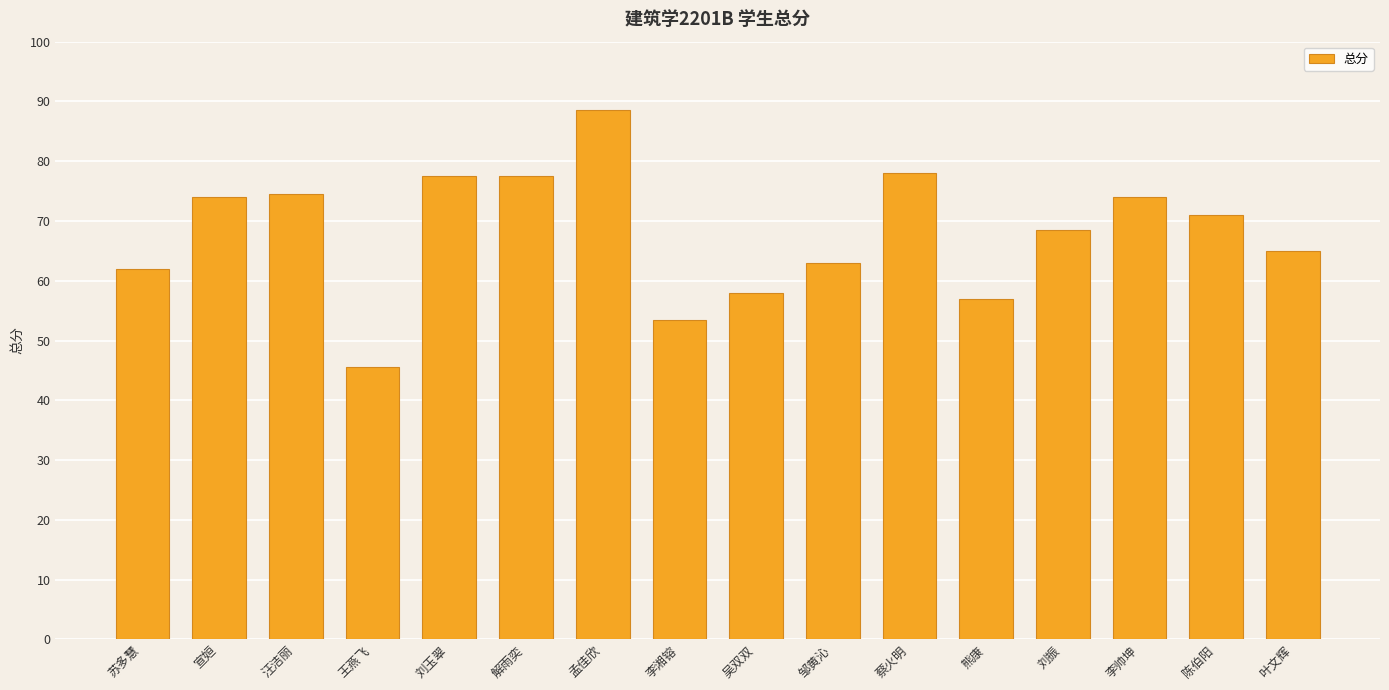

What is the label of the 13th bar from the left?

刘振